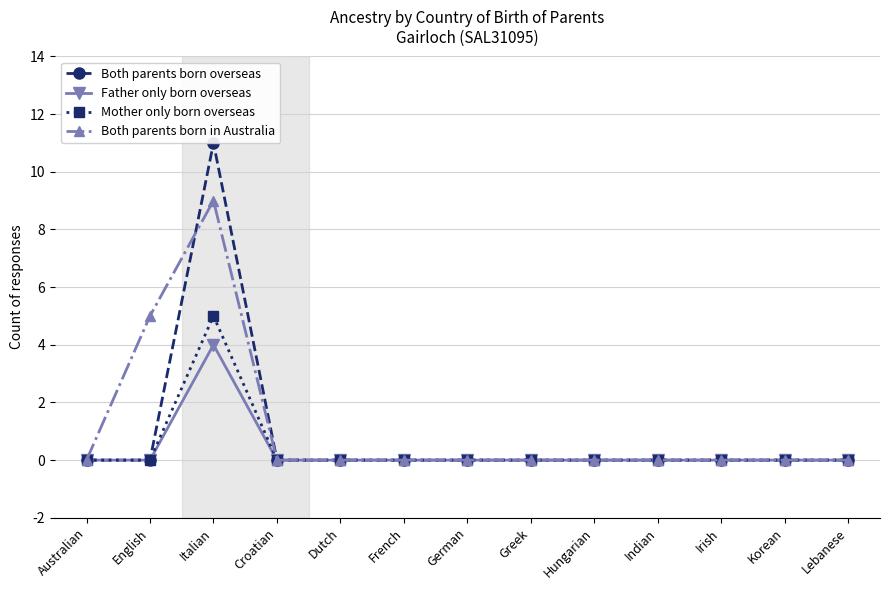

The value of Mother only born overseas at Dutch is 0. True or false?

True